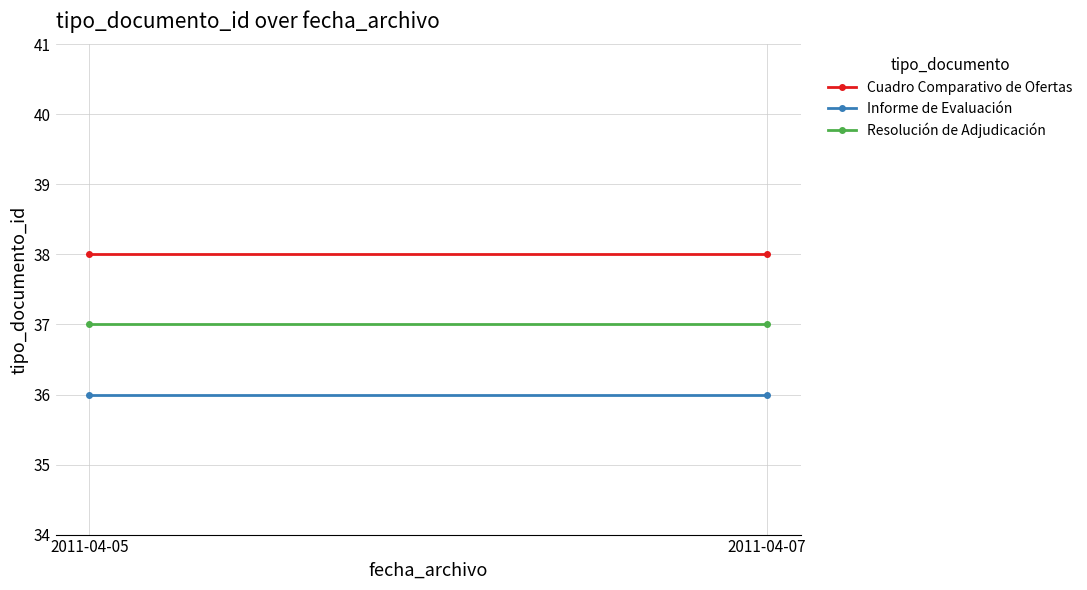

What is the value of the Resolución de Adjudicación point at the 1st from the left?

37